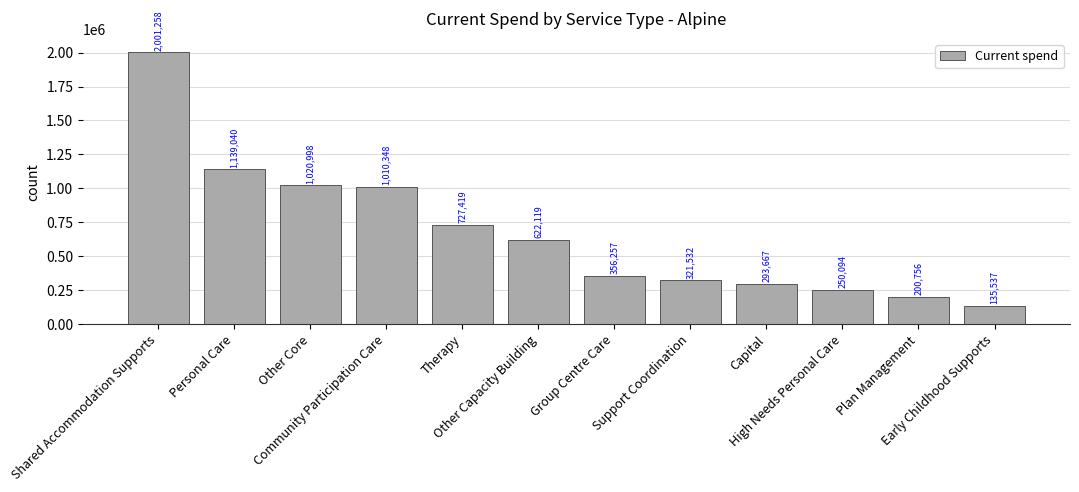

Which category has the highest value across all series?

Shared Accommodation Supports